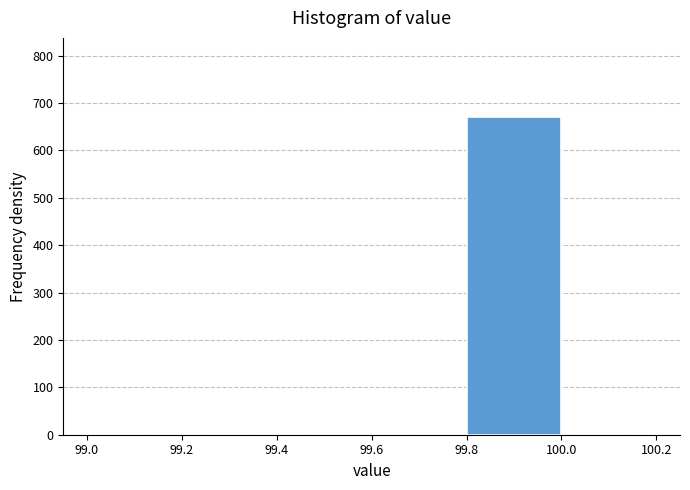

Which range on the x-axis has the tallest bar?

99.8 to 100.0